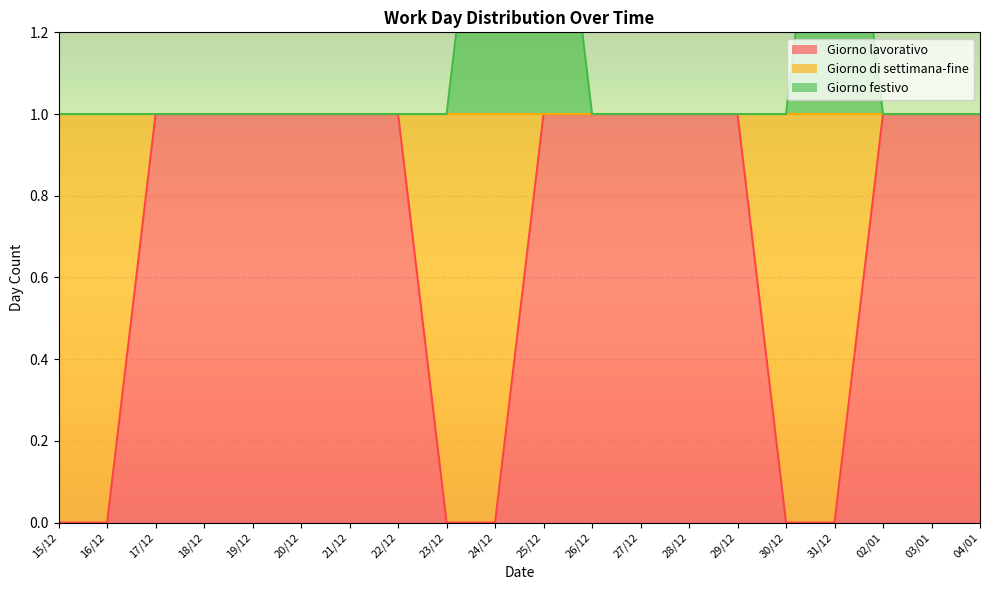

True or false: Giorno festivo has a value of 0 at 29/12.

False